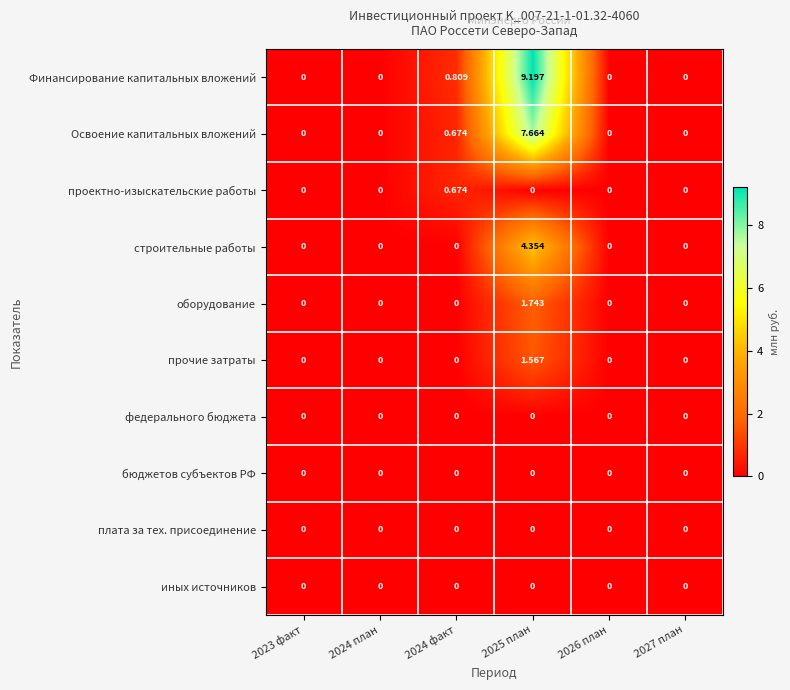

Which series has the widest spread of values?

Финансирование капитальных вложений